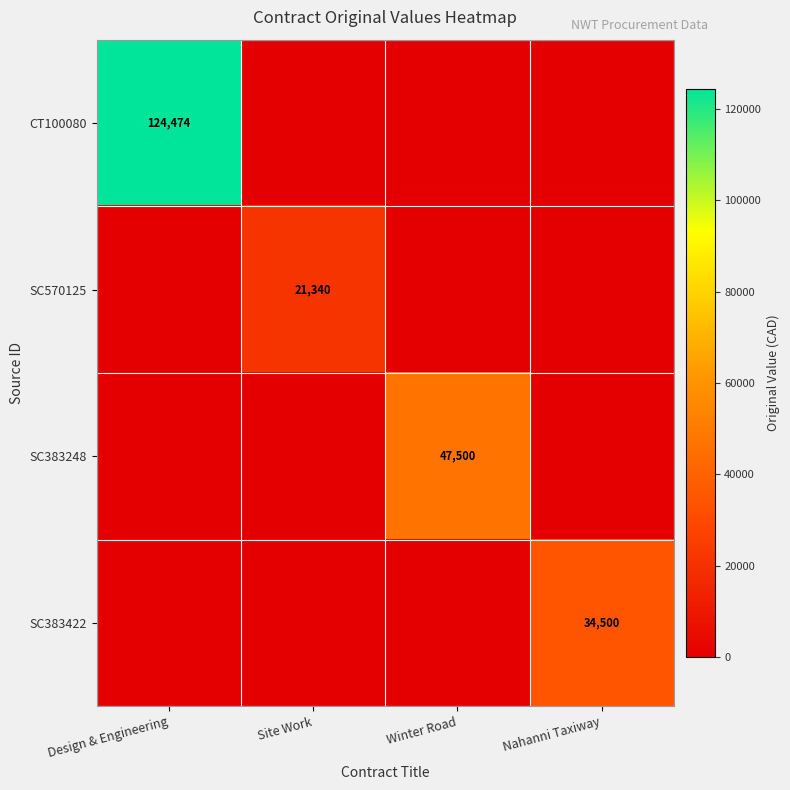

Is the value of CT100080 at Design & Engineering greater than the value of SC383422 at Nahanni Taxiway?

Yes